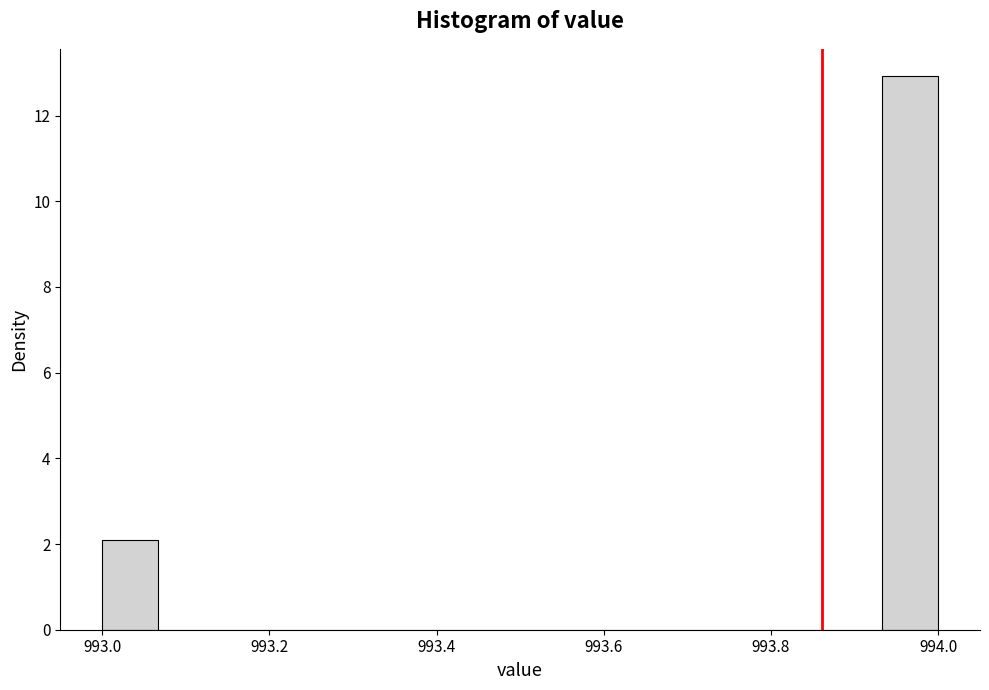

Read against the x-axis, roughly where is the centre of the tallest bar?

993.96